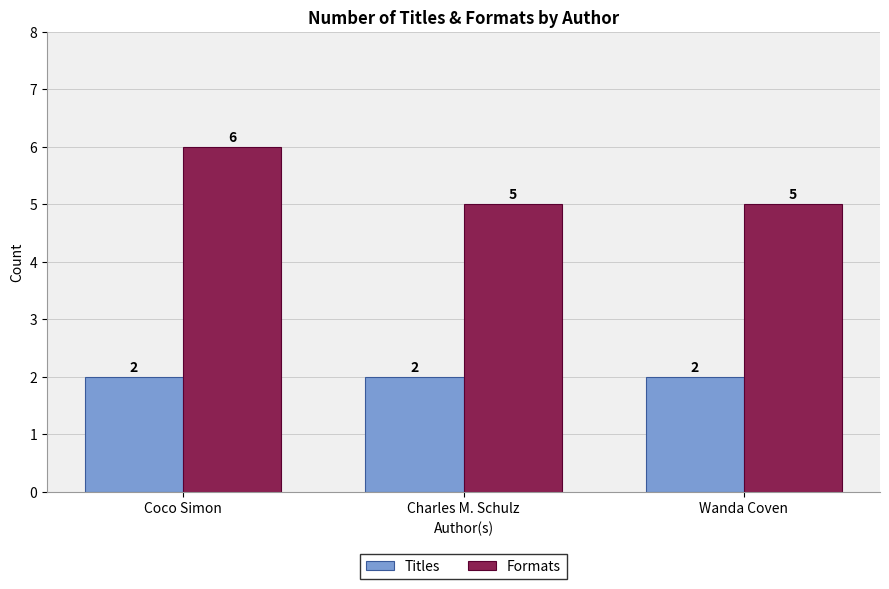

Reading right to left, transcribe all the data shown in this chart.

Titles: Wanda Coven=2	Charles M. Schulz=2	Coco Simon=2
Formats: Wanda Coven=5	Charles M. Schulz=5	Coco Simon=6